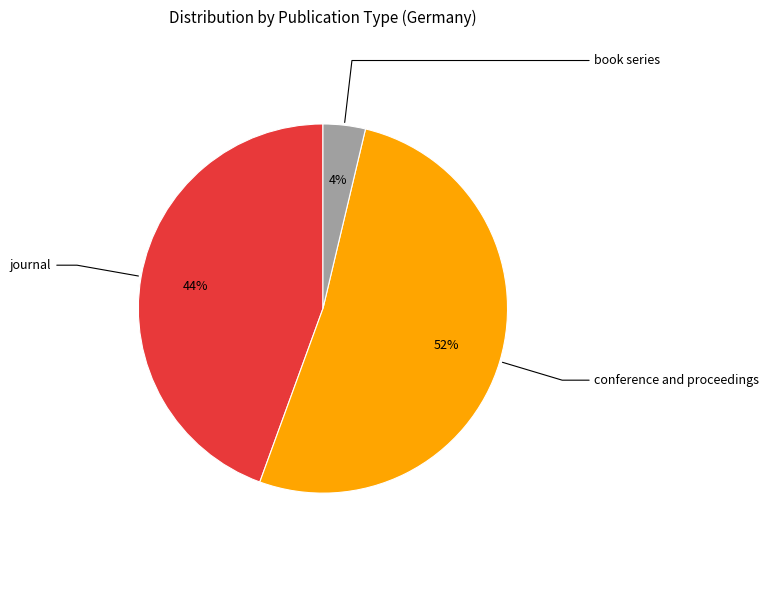

How many segments does this pie chart have?

3